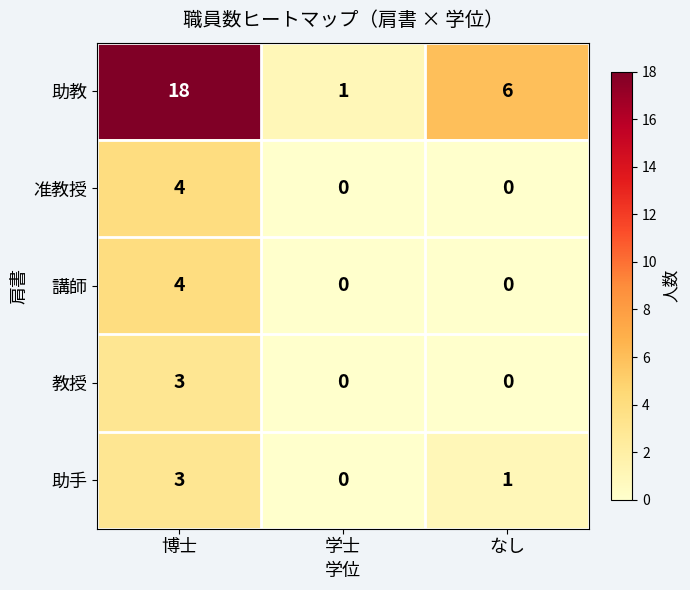

How many positive values does the 准教授 series have?

1